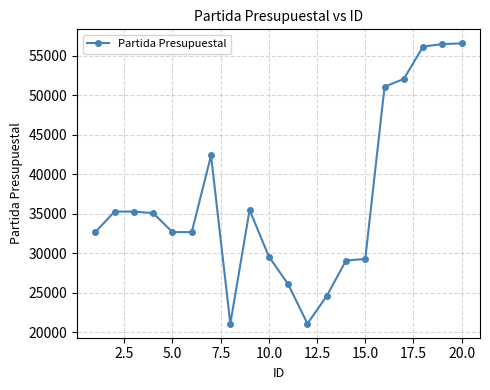

What is the difference between the second highest and minimum values?

35400